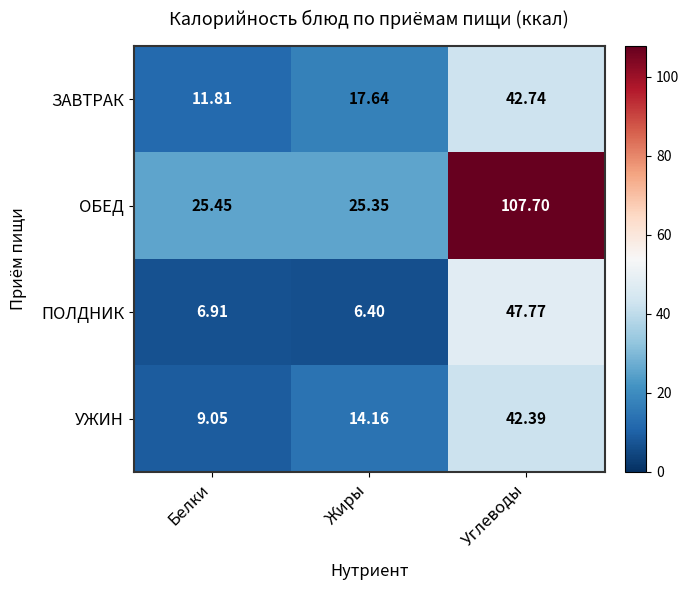

At which category does the chart reach its minimum across all series?

Жиры